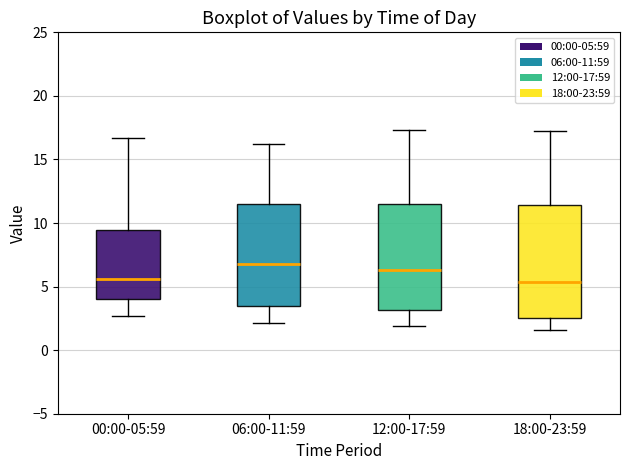

Which box has the highest median line?

06:00-11:59